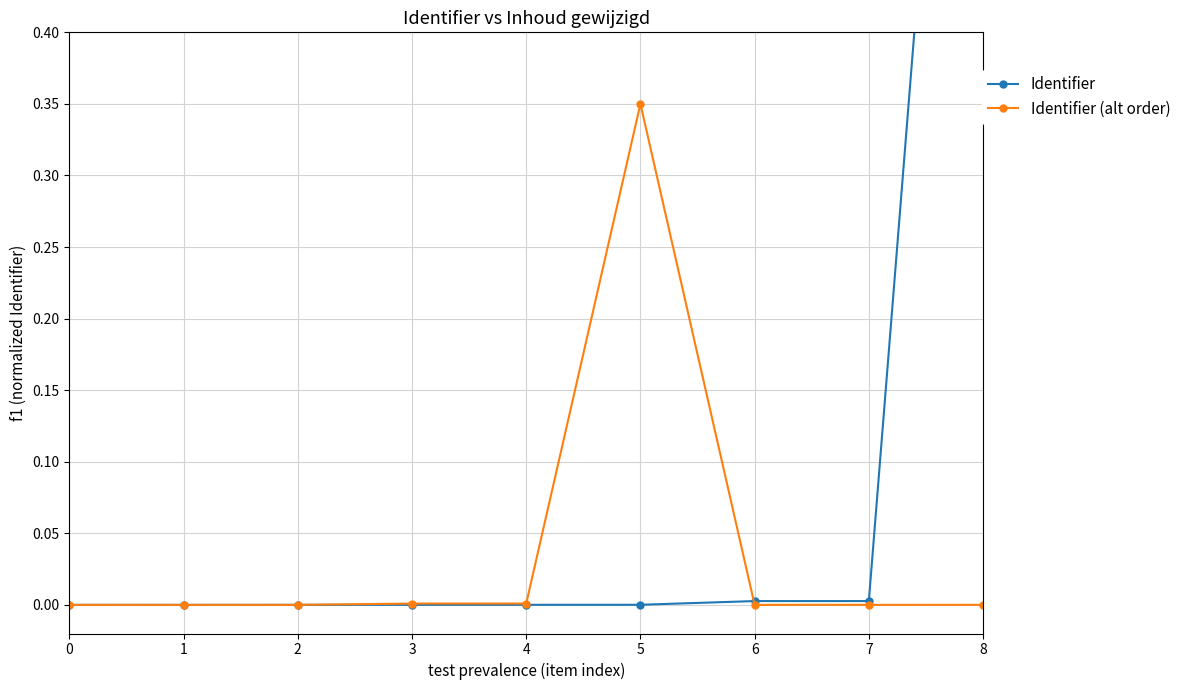

What is the maximum value shown in the chart?

1.0